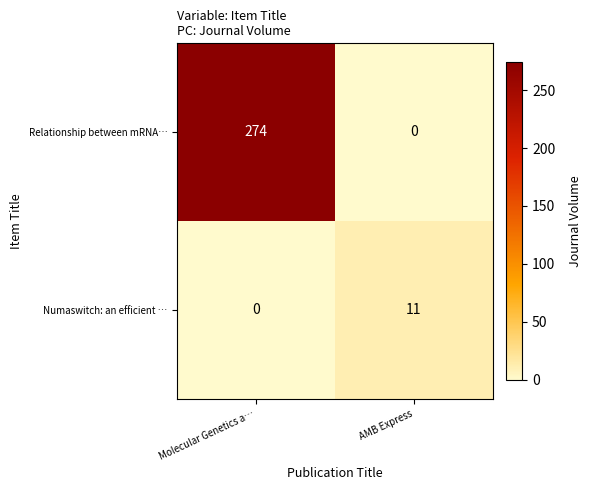

Reading left to right, transcribe all the data shown in this chart.

Relationship between mRNA…: 274	0
Numaswitch: an efficient …: 0	11